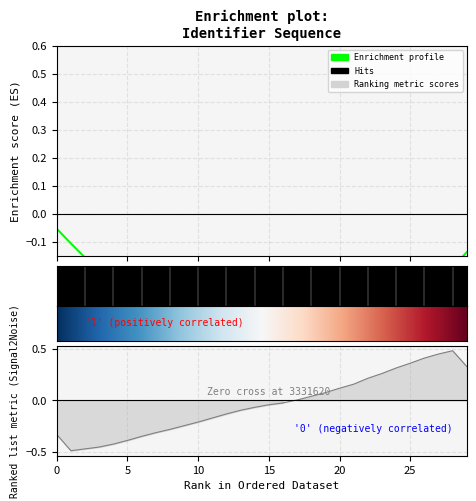

How many points are higher than both their immediate neighbors (excluding endpoints)?

1